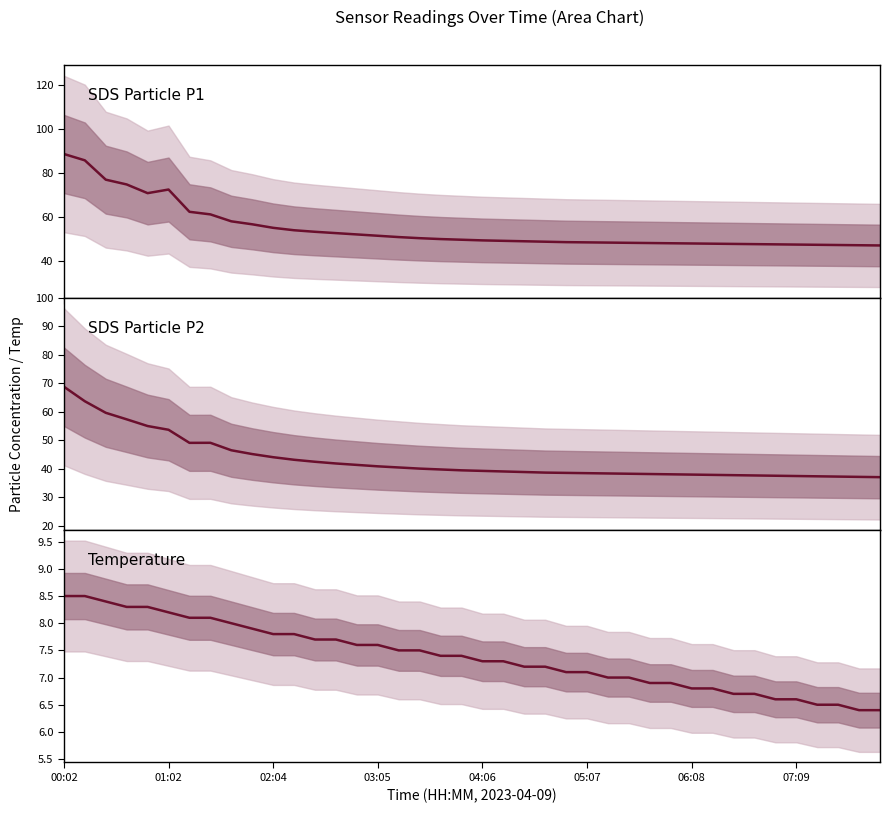

In SDS Particle P1, how many points are lower than both neighbors (excluding endpoints)?

1